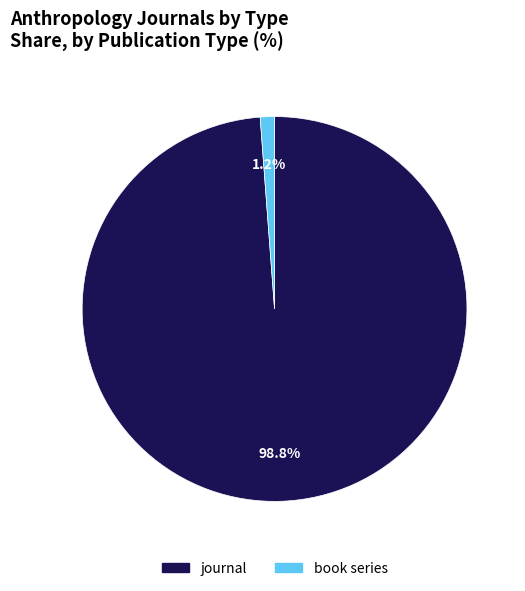

What percentage is the journal slice, to the nearest percent?

99%